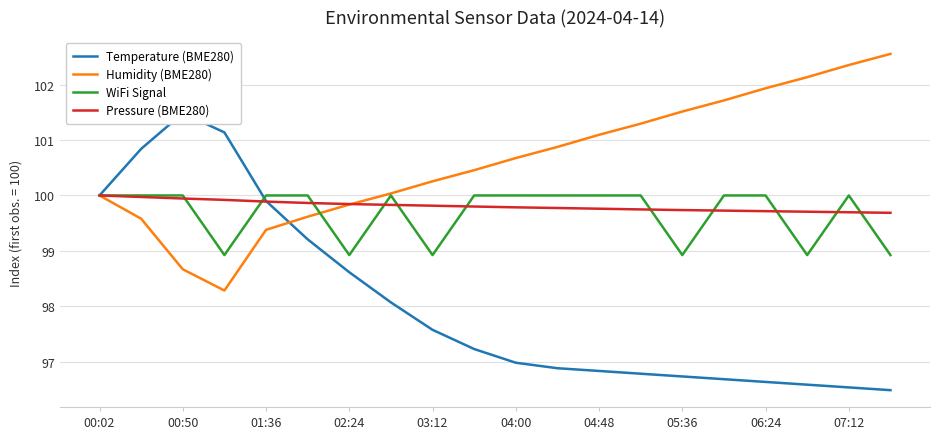

Is it true that WiFi Signal equals 164.6 at 03:12?

False